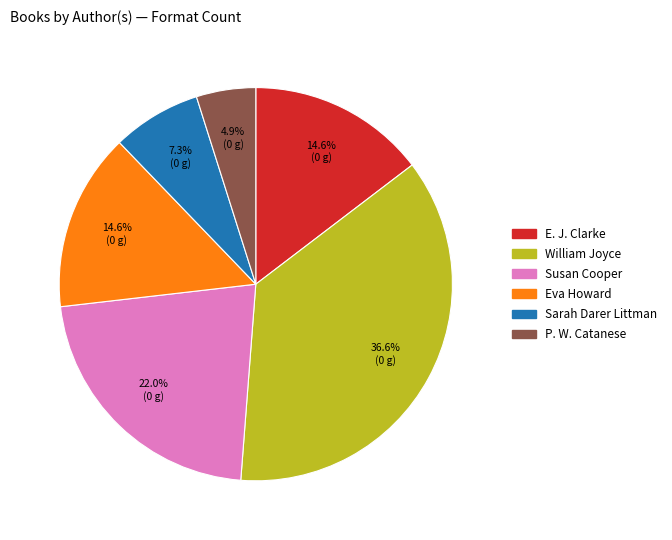

Does Susan Cooper represent more than half of the total?

No